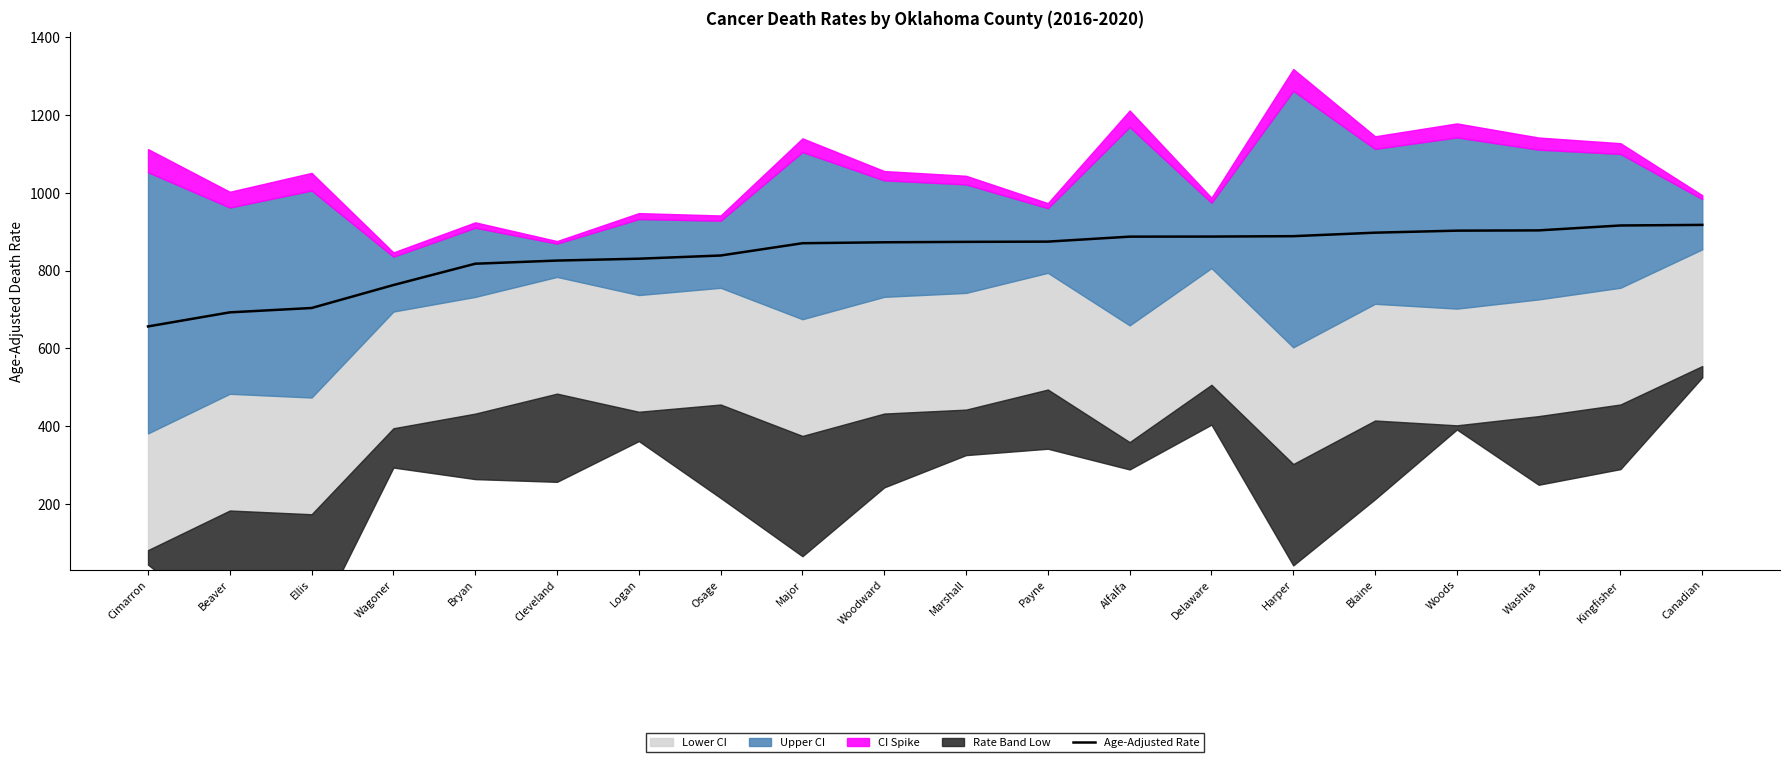

What position from the right is Kingfisher?

2